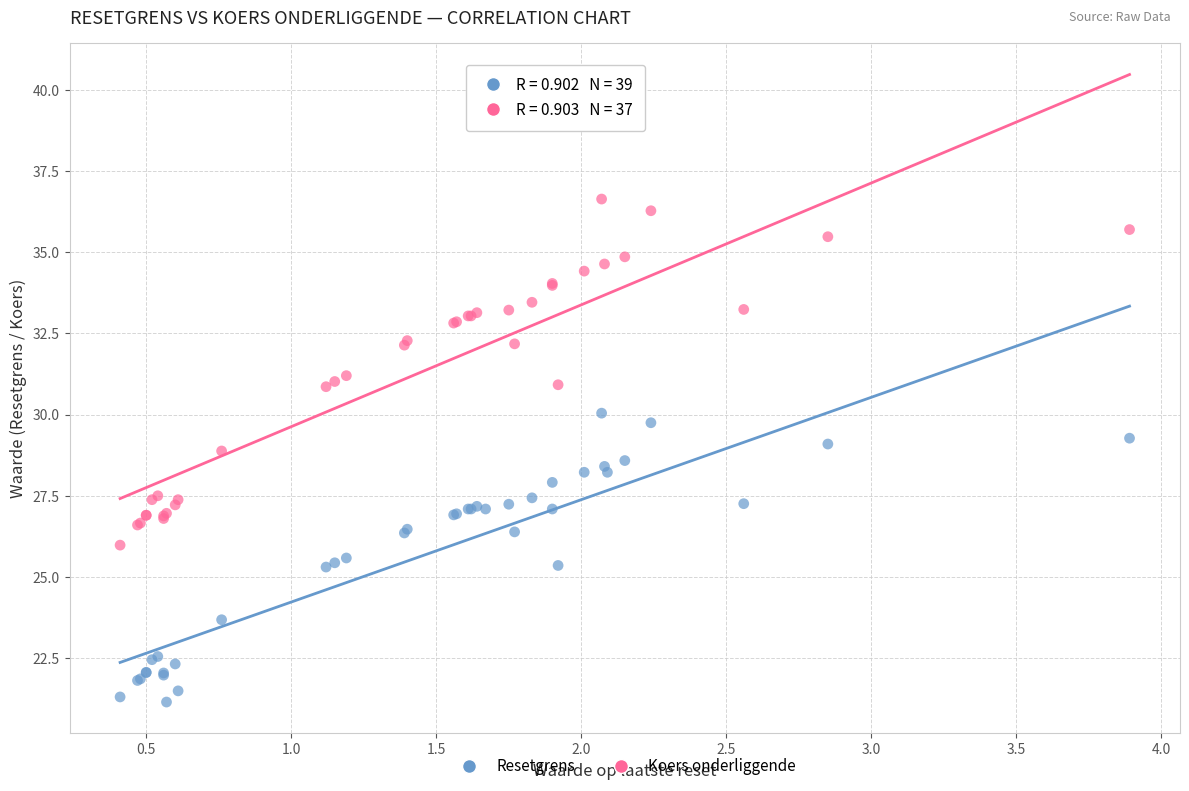

Which series reaches the maximum Y coordinate?

Koers onderliggende